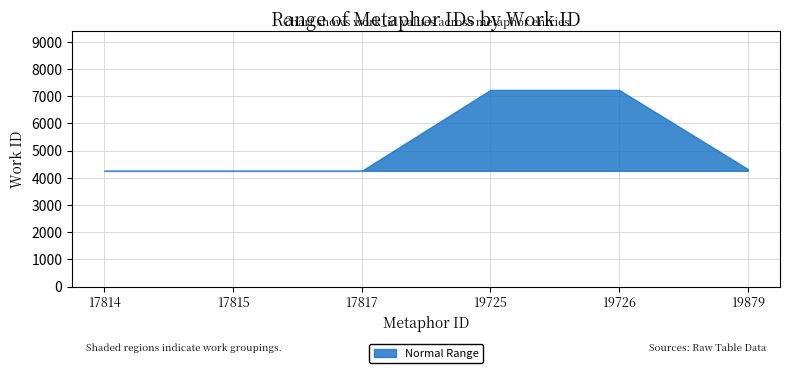

Where does the data first go above 4324?

19725